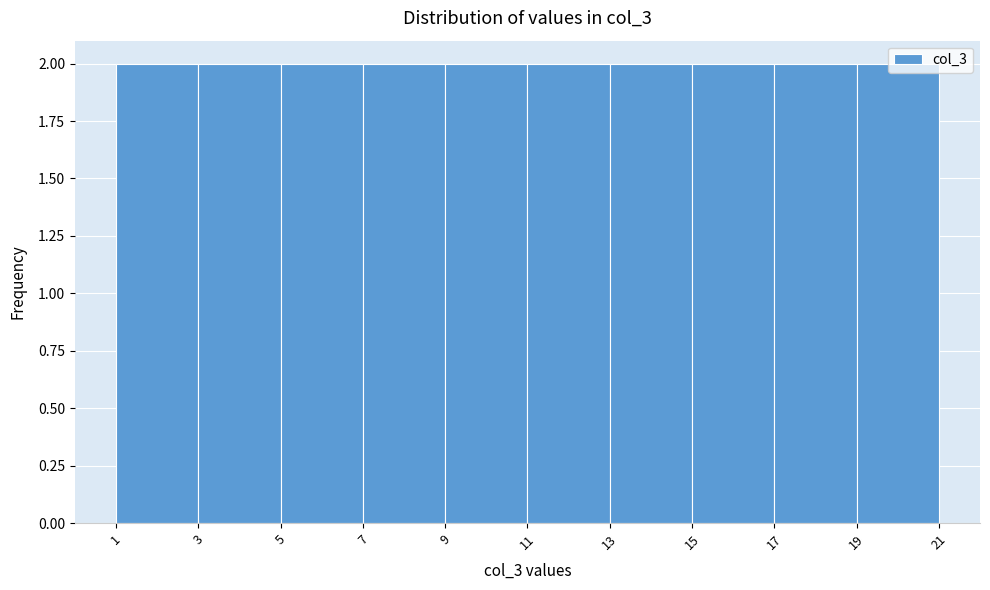

Reading left to right, transcribe this chart: for each bar, give the range it covers on the x-axis and its height. The values are not printed on the chart, so give them approximately, as read against the axis.

1 to 3: 2
3 to 5: 2
5 to 7: 2
7 to 9: 2
9 to 11: 2
11 to 13: 2
13 to 15: 2
15 to 17: 2
17 to 19: 2
19 to 21: 2